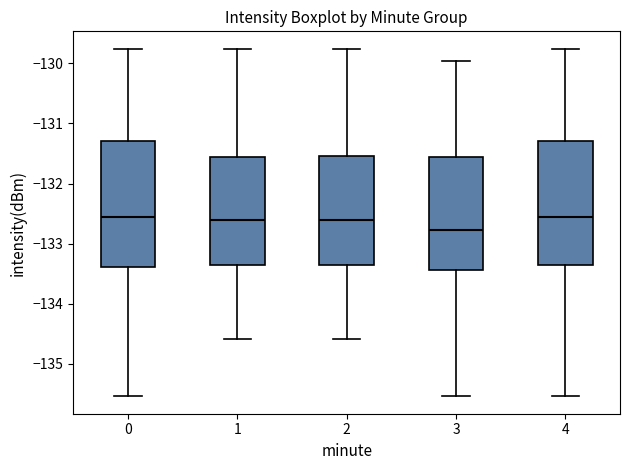

Where does the median line of the box at x = 1 sit on the y-axis? The values are not printed on the chart, so give them approximately, as read against the axis.

-132.6